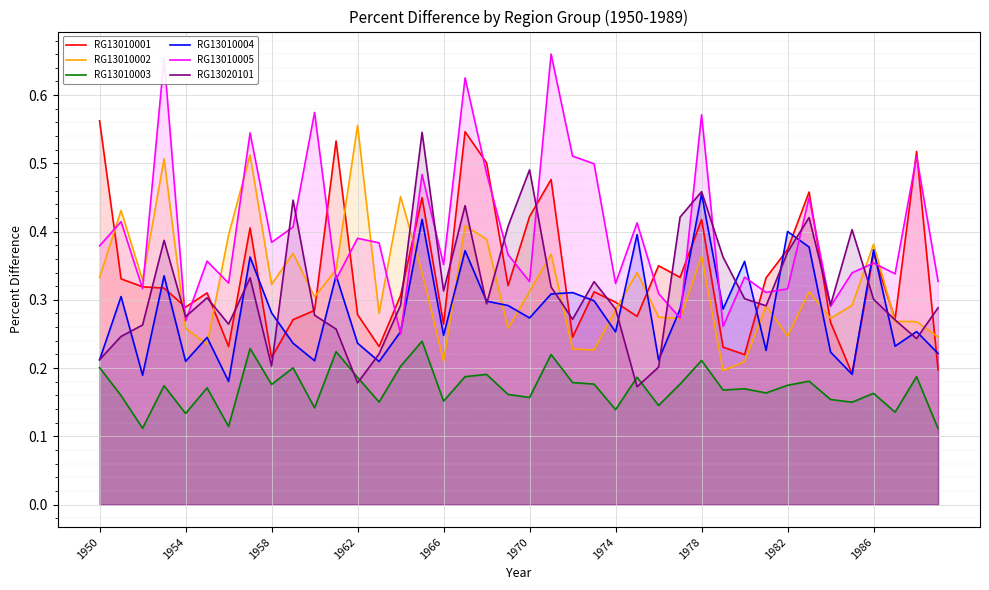

After their last crossing, which series has the higher values: RG13010003 or RG13020101?

RG13020101